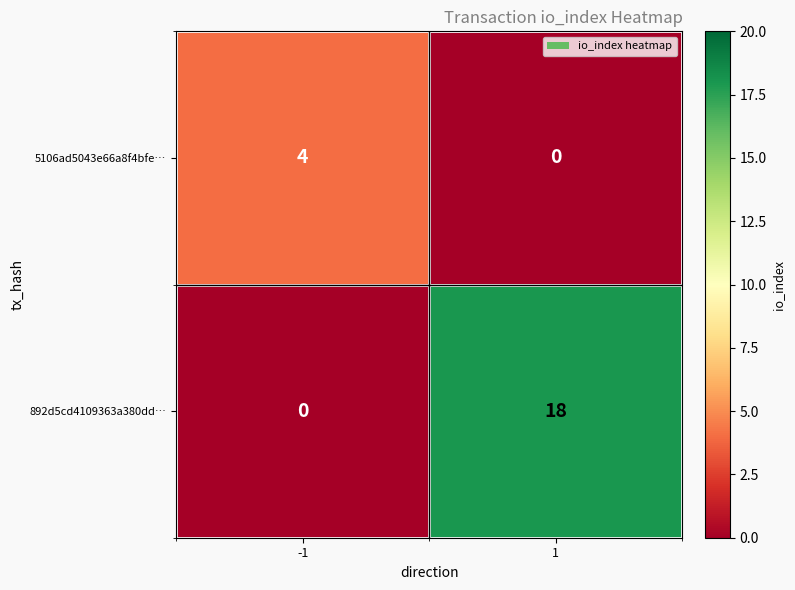

What is the difference between the highest and lowest values at 1?

18